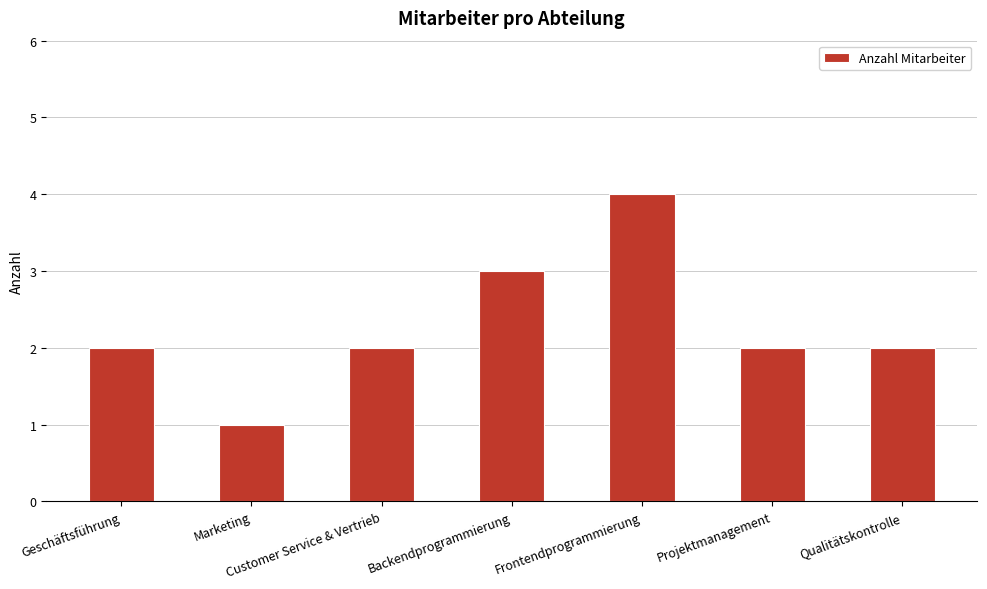

What is the sum of all values?

16